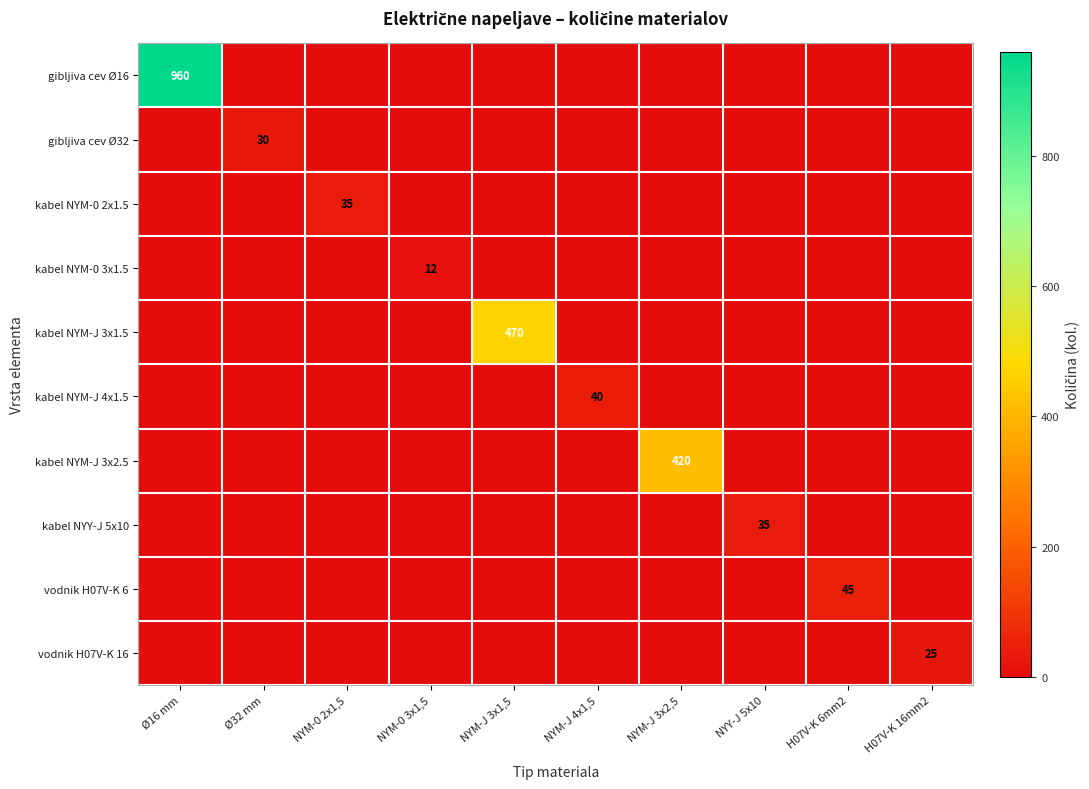

The value of gibljiva cev Ø32 at Ø32 mm is 30. True or false?

True